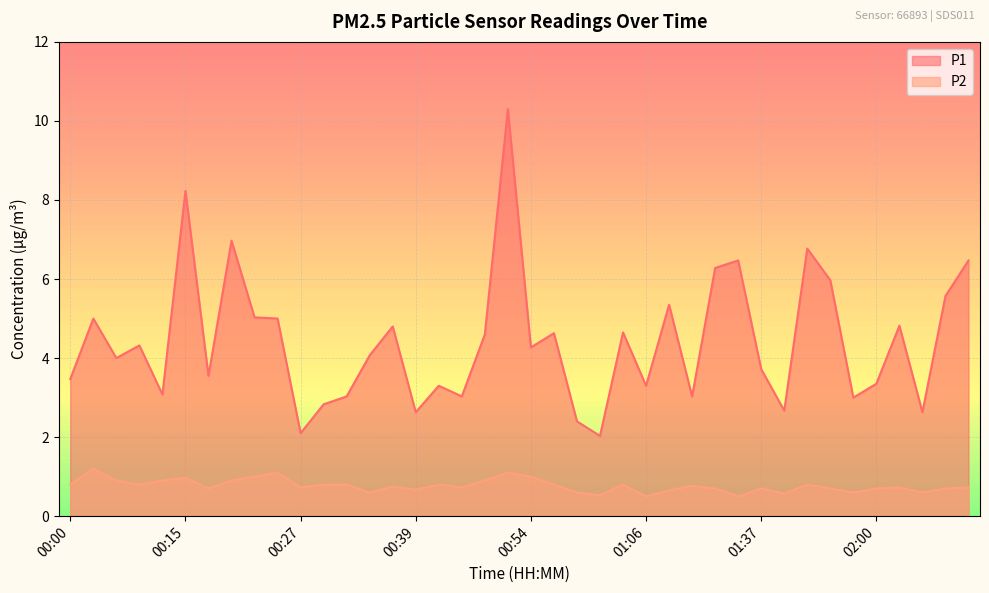

What is the value of the P1 point at the 34th from the left?

6.0